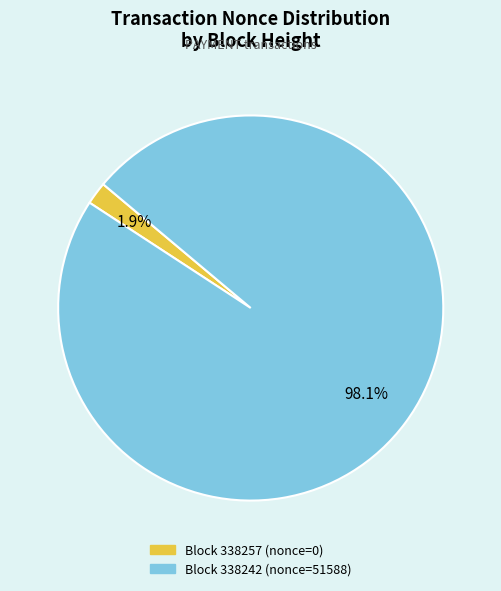

Does any single category account for the majority?

Yes